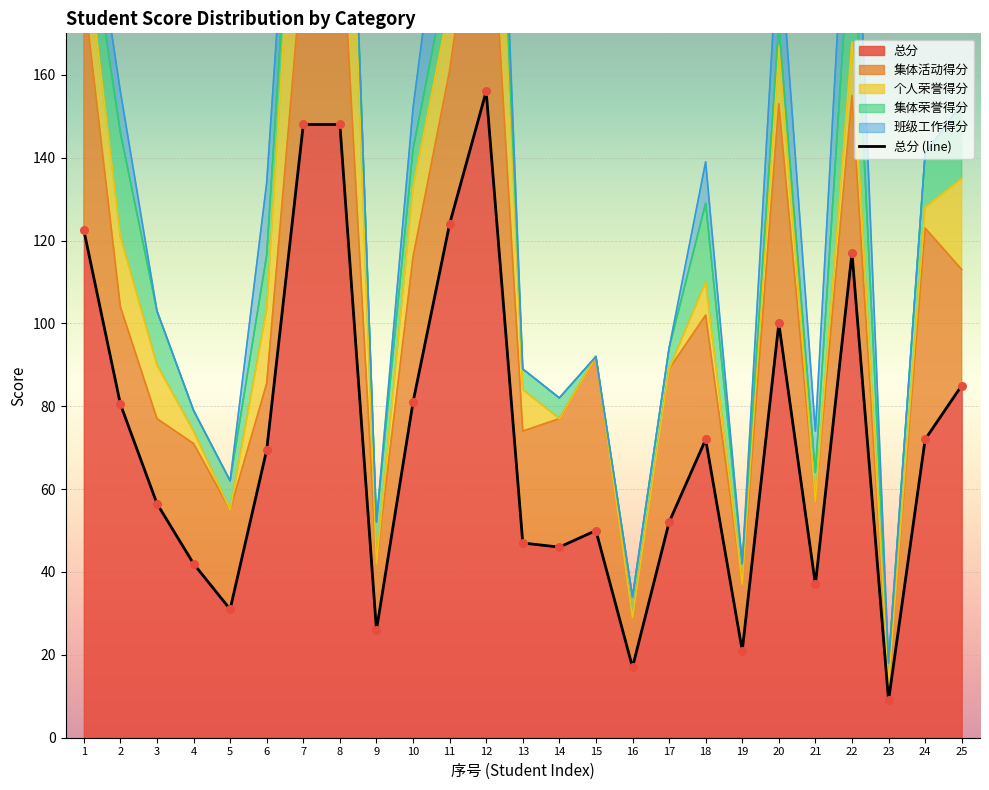

What is the change in value from 2 to 17?

-28.5